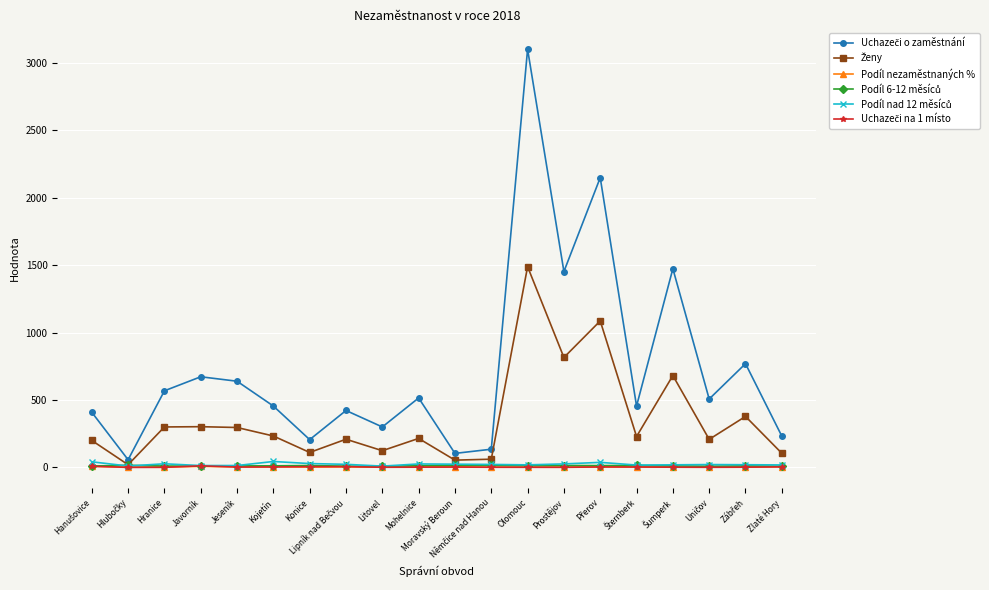

What position from the right is Olomouc?

8